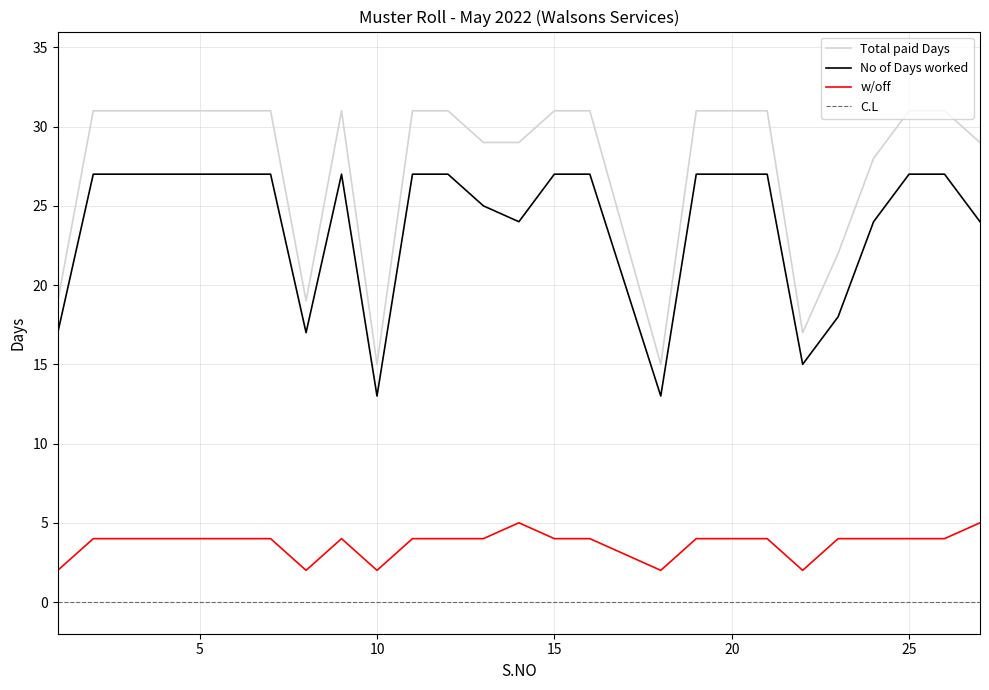

At how many categories does at least one series exceed 11?

27